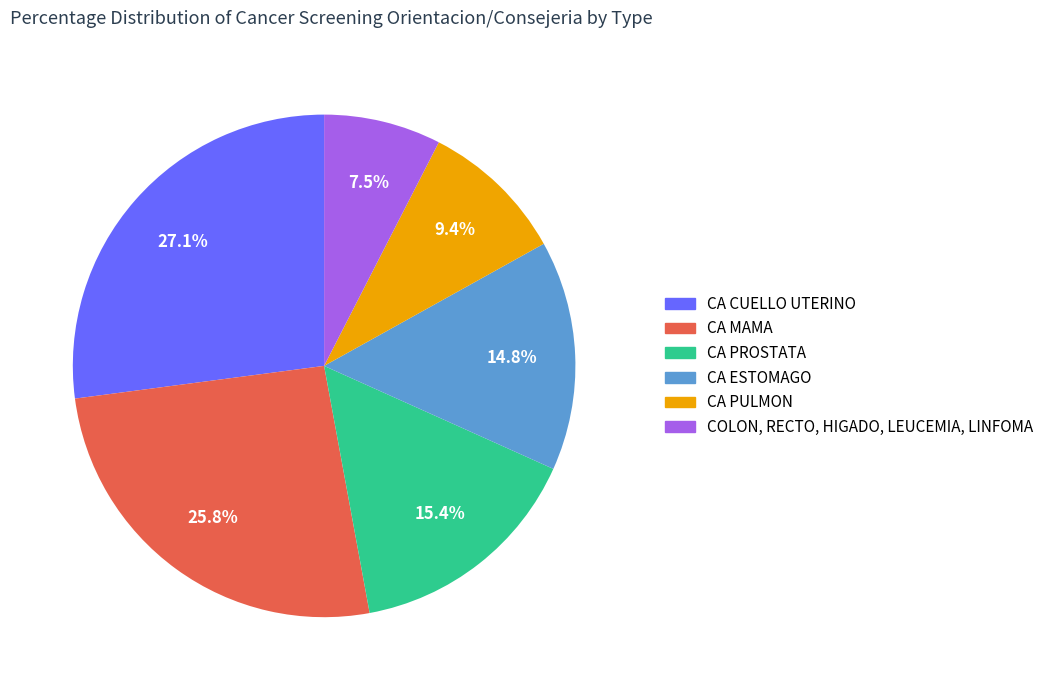

Rank the categories by value from lowest to highest.

COLON, RECTO, HIGADO, LEUCEMIA, LINFOMA, CA PULMON, CA ESTOMAGO, CA PROSTATA, CA MAMA, CA CUELLO UTERINO